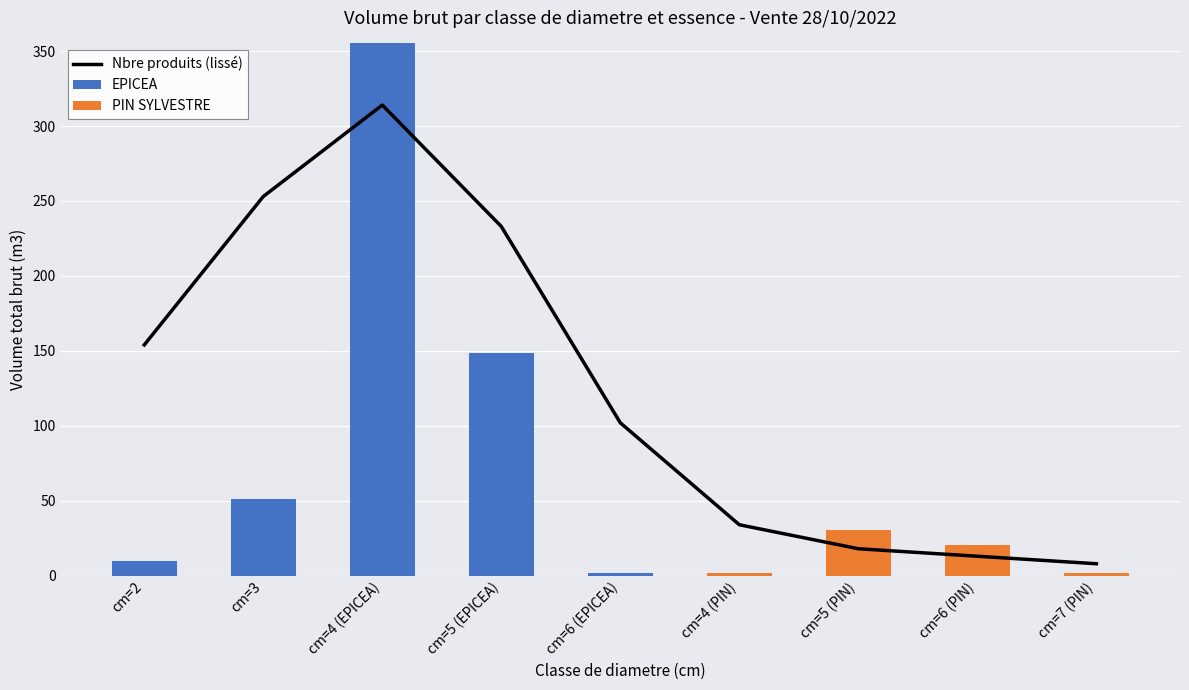

The value of PIN SYLVESTRE at cm=2 is 0.0. True or false?

True